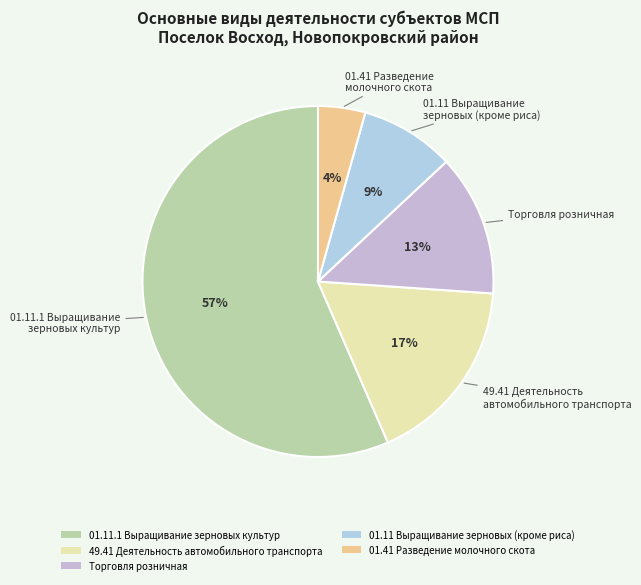

Which category has the smallest portion of the pie?

01.41 Разведение молочного скота